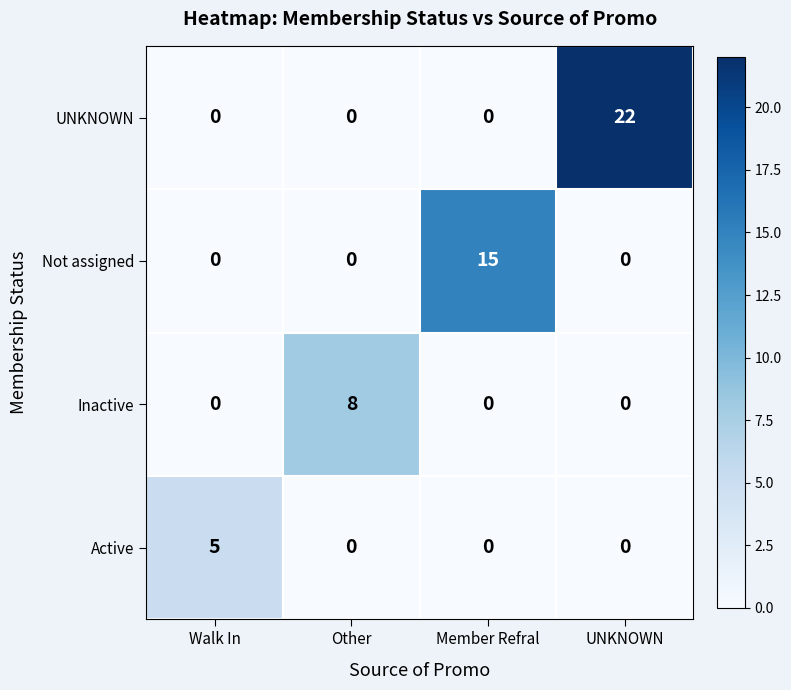

At which category is the sum across all series the highest?

UNKNOWN